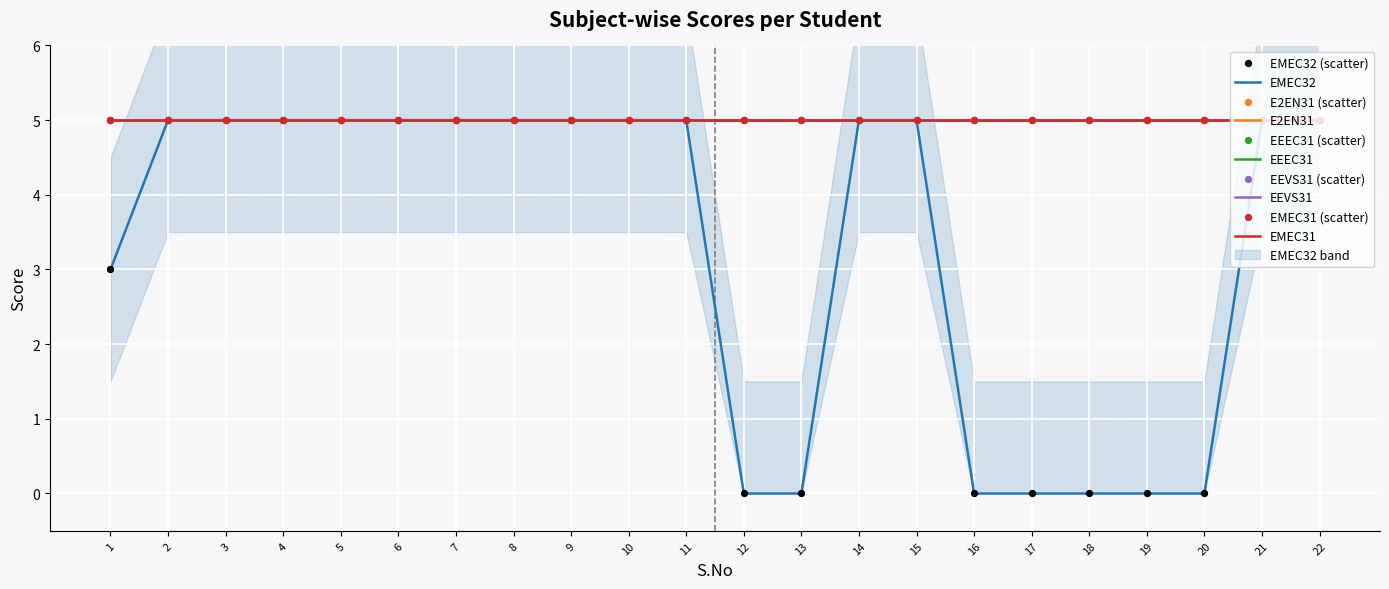

Is the value of EEVS31 at 15 greater than the value of EMEC31 at 22?

No